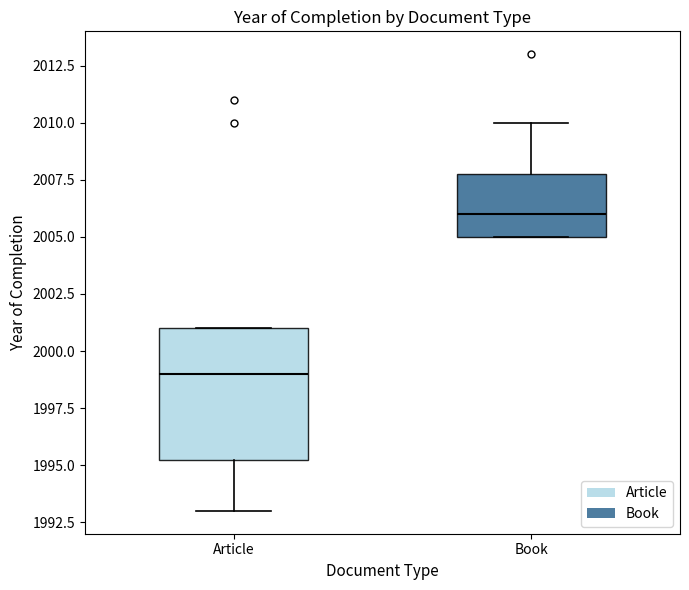

Which box is the tallest, from its lower edge to its upper edge?

Article